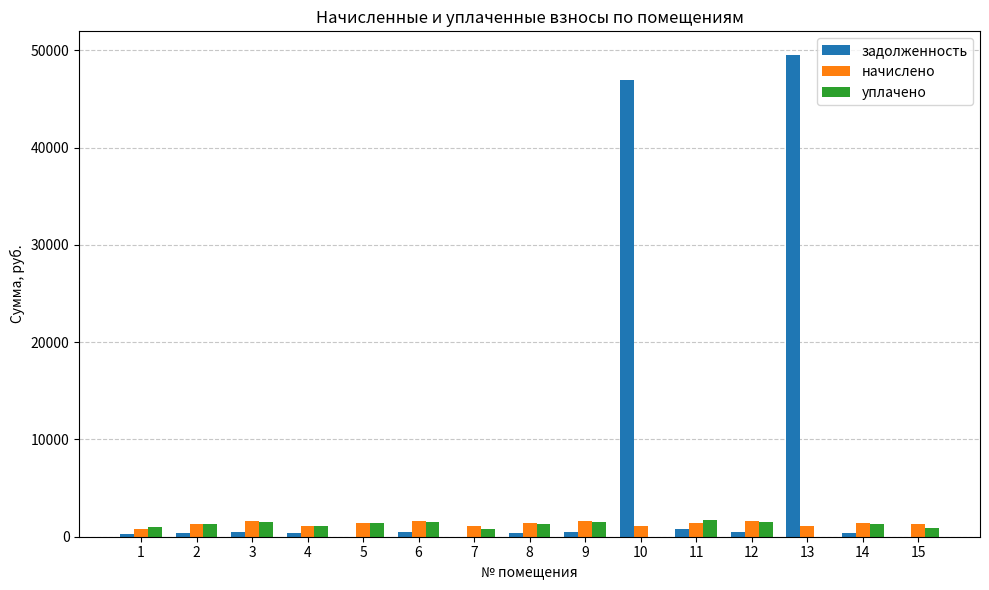

The value of задолженность at 15 is 0.0. True or false?

True